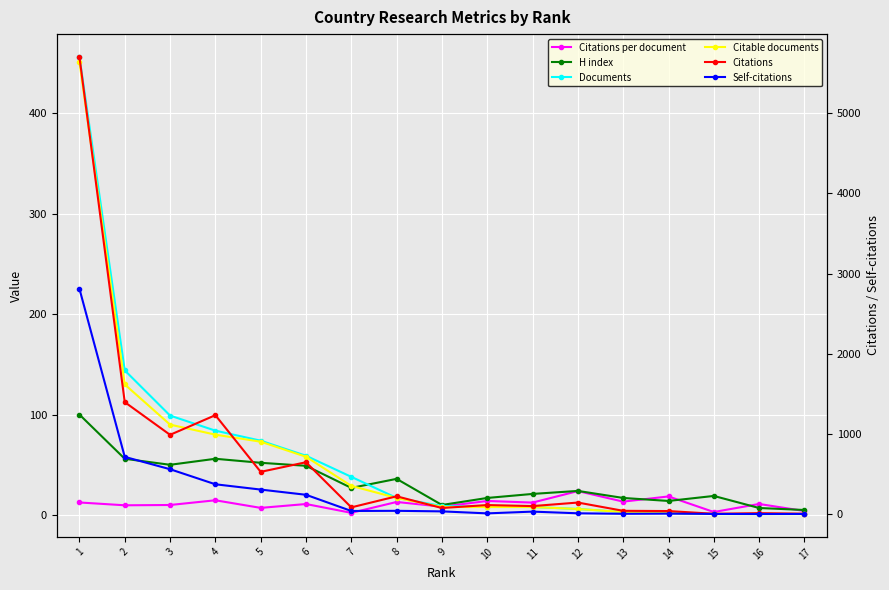

Is this an area chart (filled region under the line)?

No